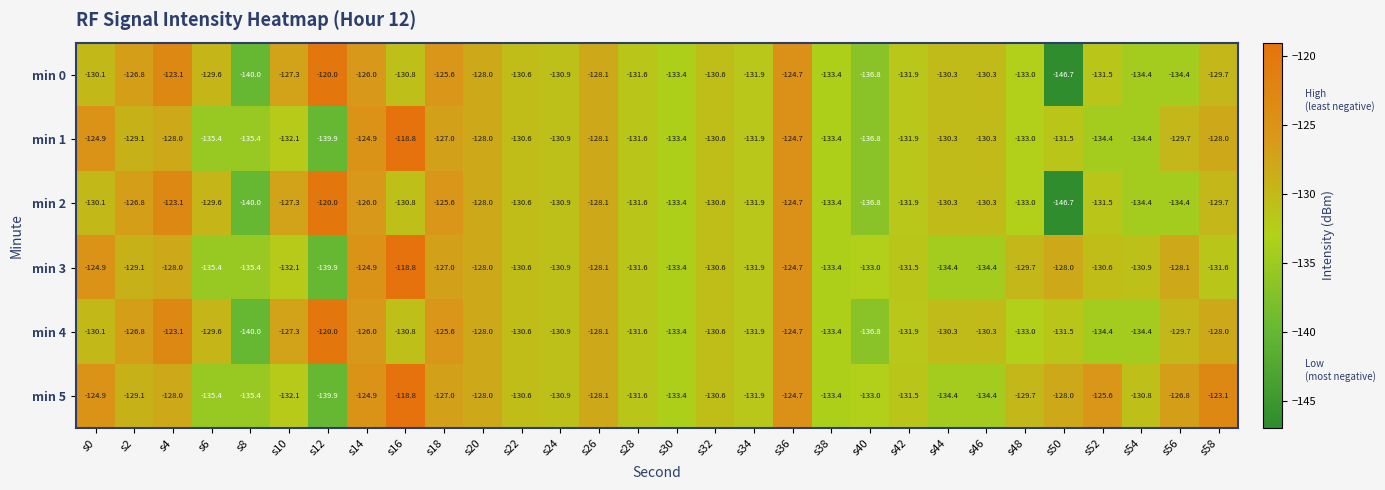

At which category is the sum across all series the highest?

s36